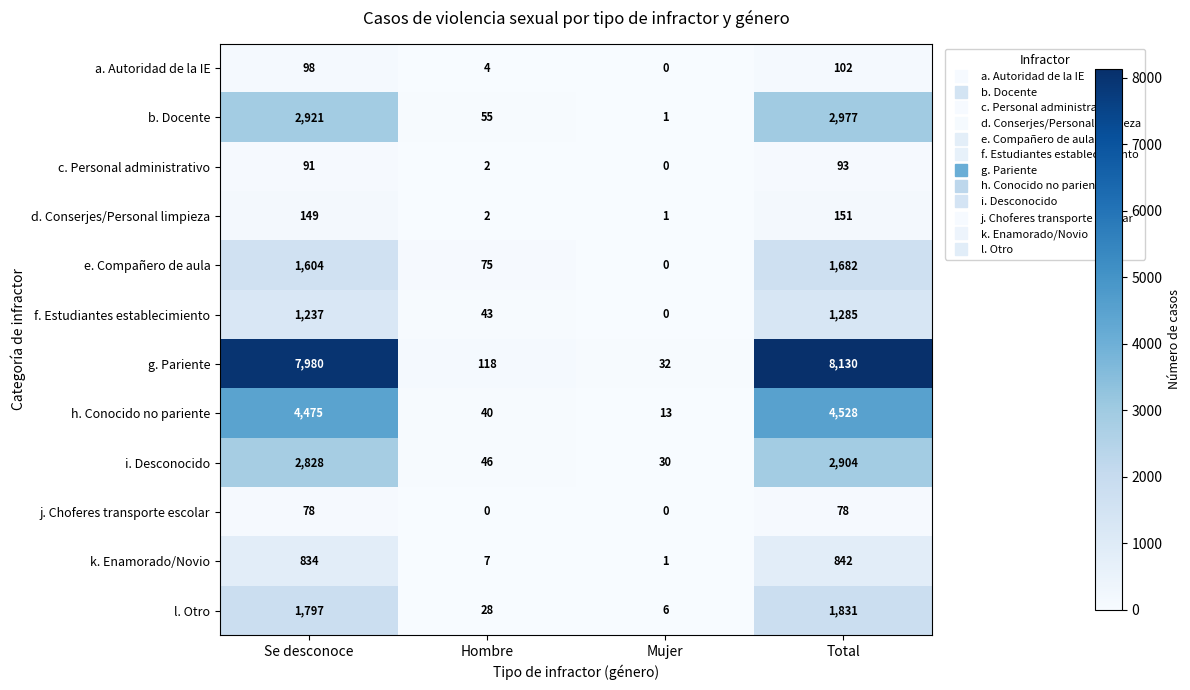

What is the difference between the highest and lowest values at Se desconoce?

7902